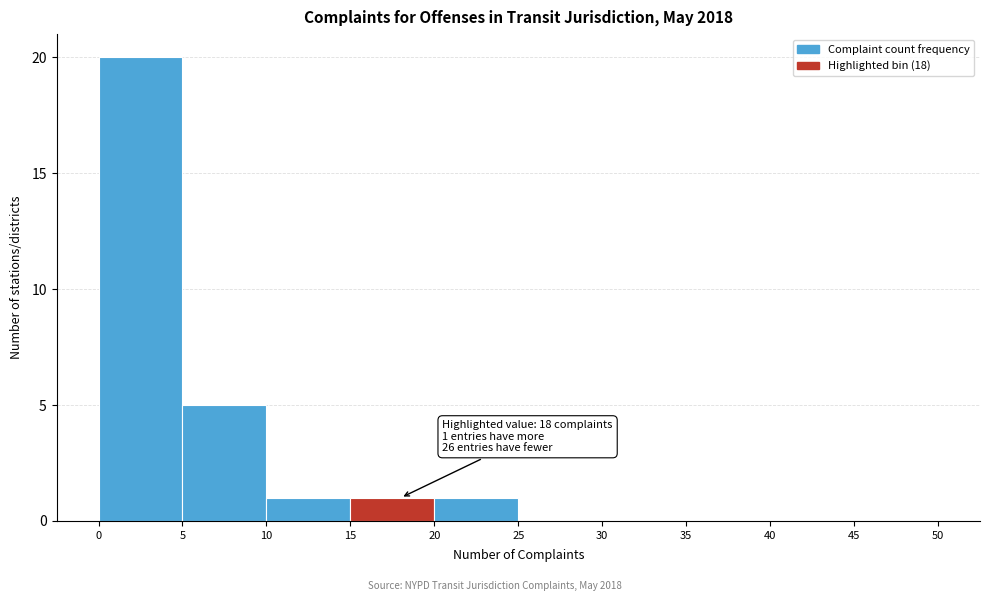

Which range on the x-axis has the tallest bar?

0 to 5